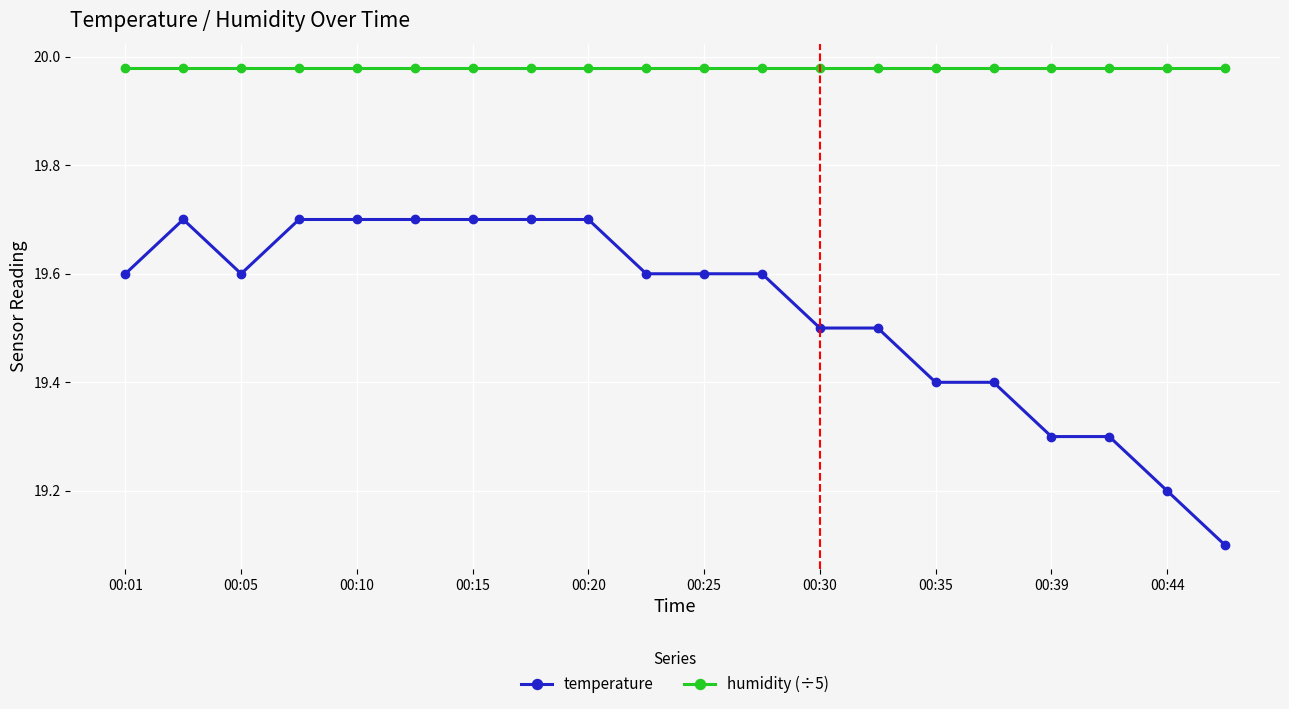

True or false: temperature and humidity (÷5) cross at least once.

False